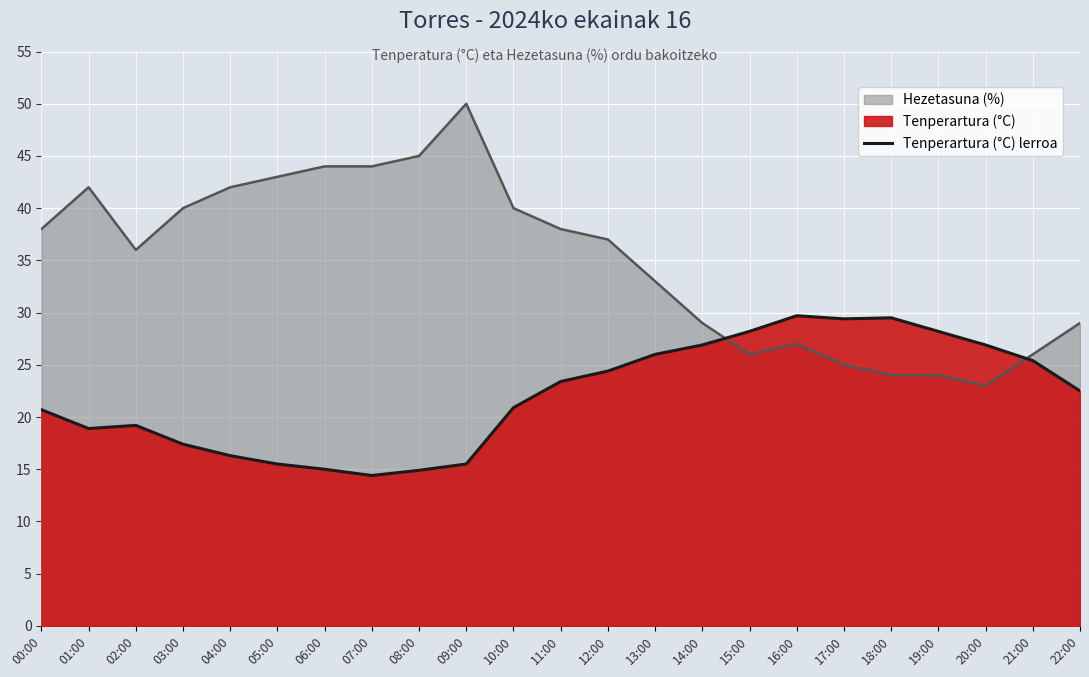

What is the difference between the second highest and second lowest values?

14.6